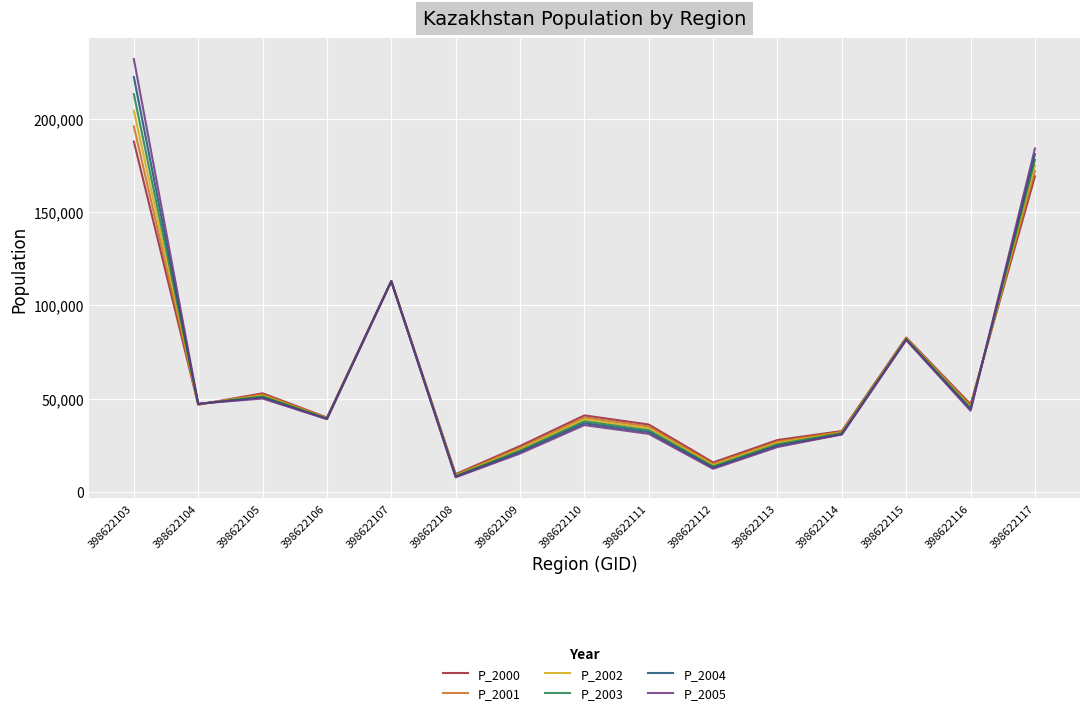

What is the approximate value of P_2004 at 398622111?

32147.2